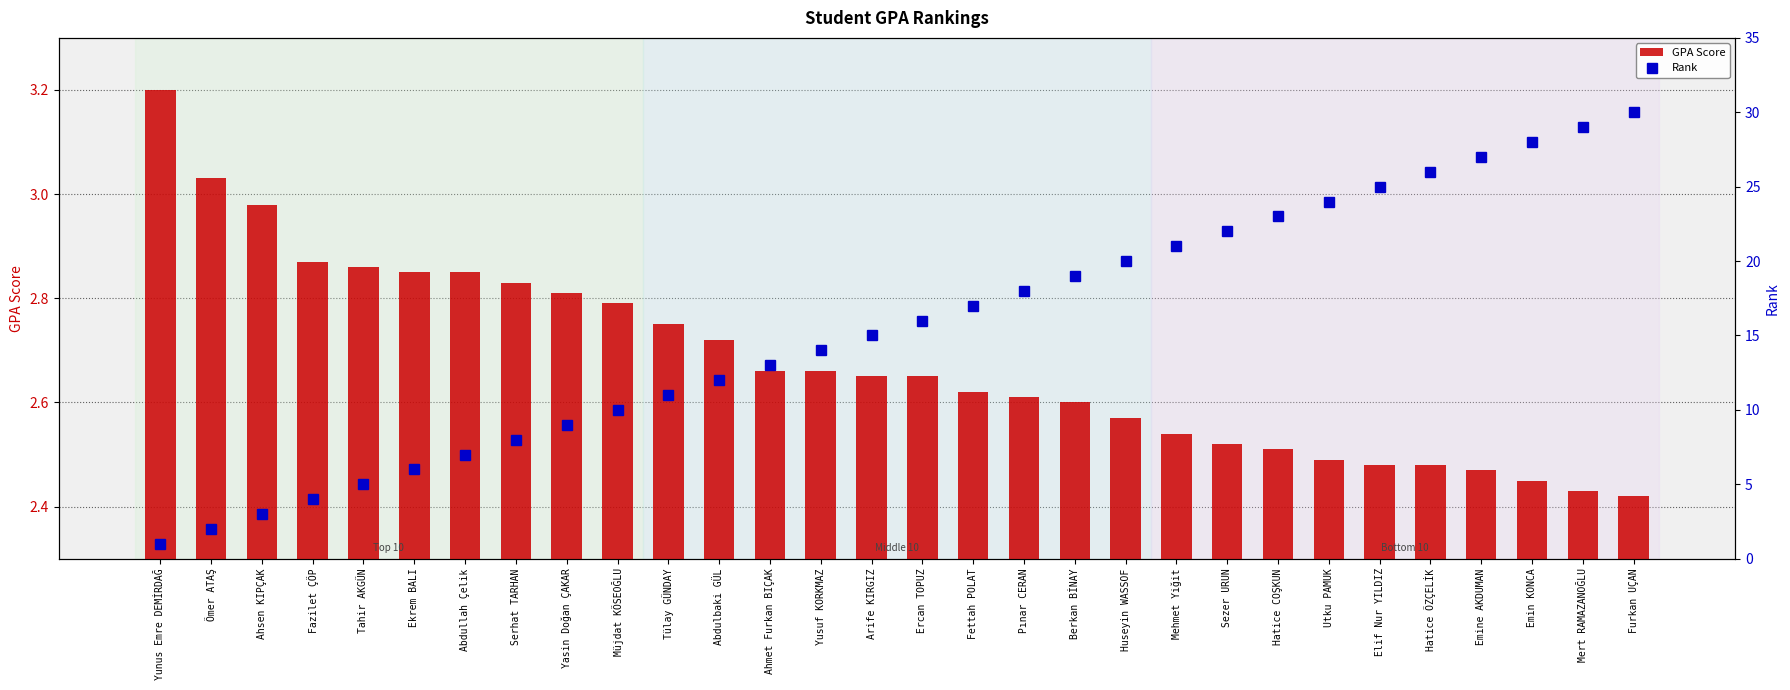

Reading right to left, list all the values displayed in this chart.

GPA Score: 2.4	2.4	2.5	2.5	2.5	2.5	2.5	2.5	2.5	2.5	2.6	2.6	2.6	2.6	2.6	2.6	2.7	2.7	2.7	2.8	2.8	2.8	2.8	2.9	2.9	2.9	2.9	3.0	3.0	3.2
Rank: 30.0	29.0	28.0	27.0	26.0	25.0	24.0	23.0	22.0	21.0	20.0	19.0	18.0	17.0	16.0	15.0	14.0	13.0	12.0	11.0	10.0	9.0	8.0	7.0	6.0	5.0	4.0	3.0	2.0	1.0